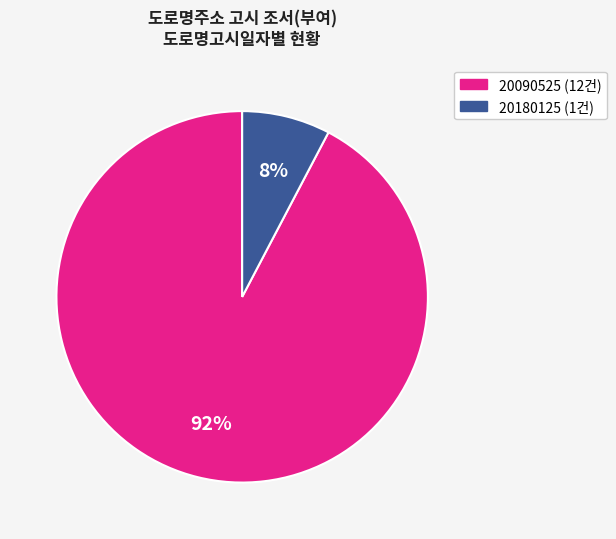

Is there a majority slice in this chart?

Yes